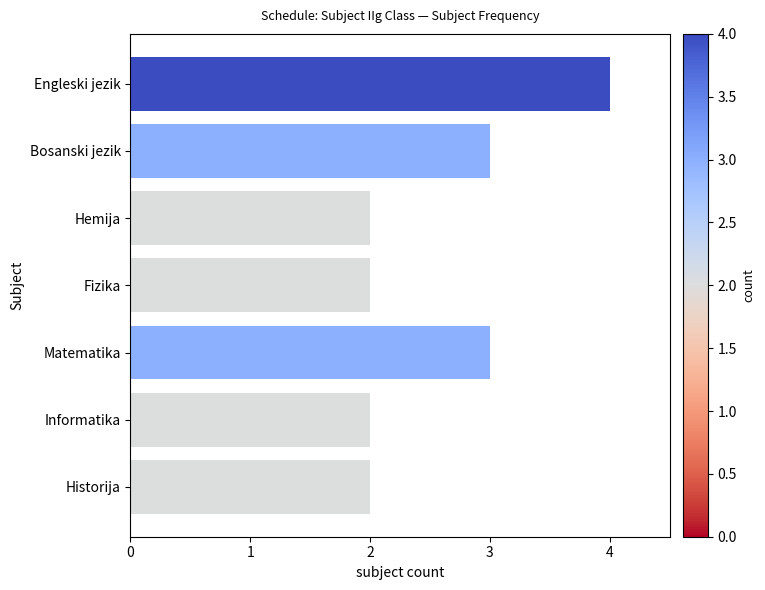

What is the average value?

3